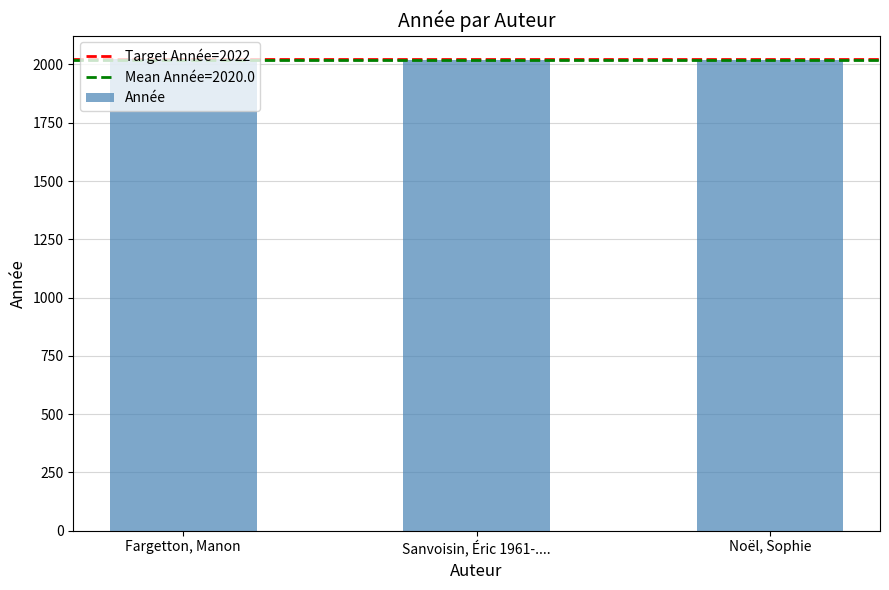

What is the value of the 1st bar from the left?

2023